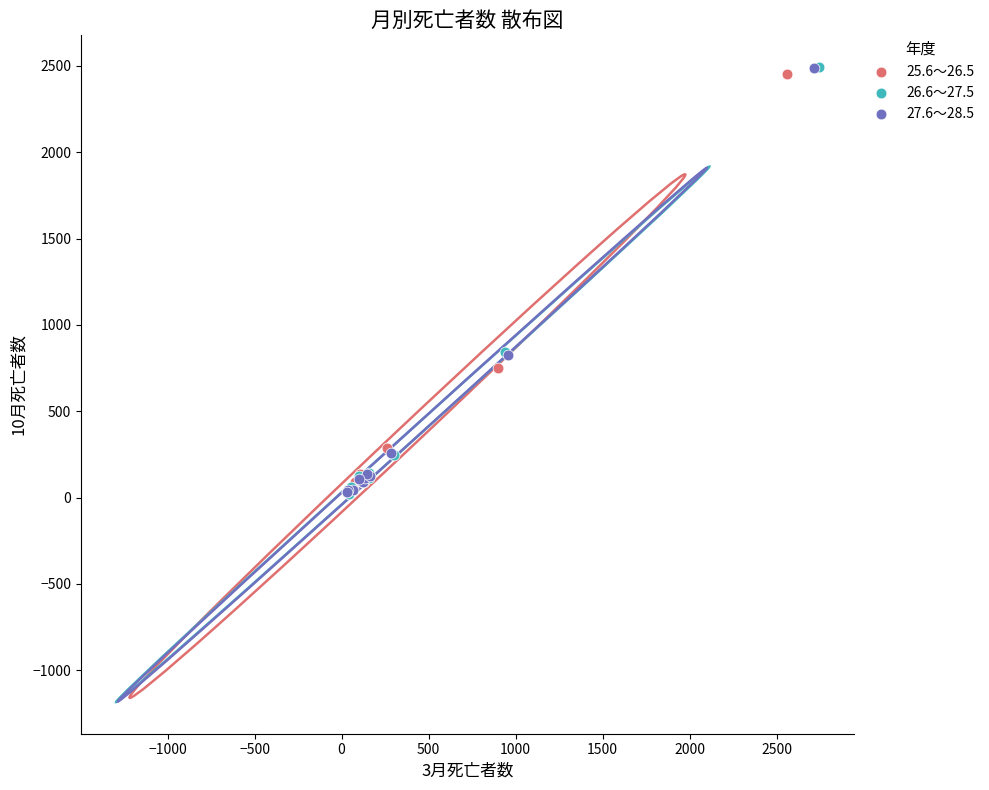

What are all the series names shown in the legend?

25.6～26.5, 26.6～27.5, 27.6～28.5